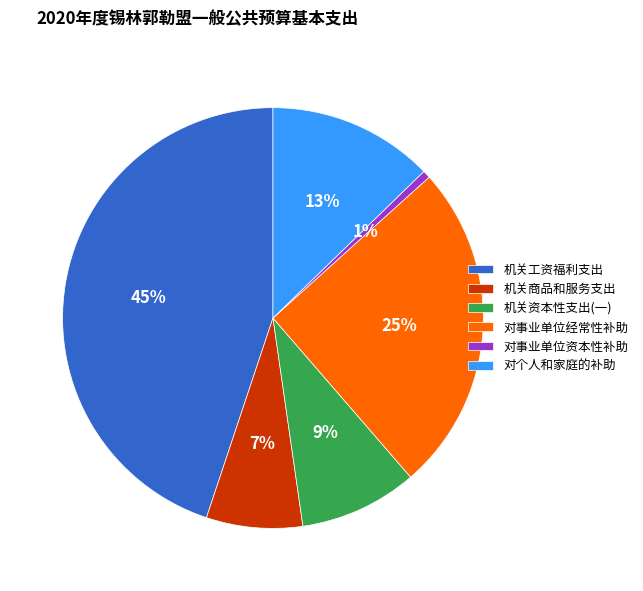

Which category has the smallest portion of the pie?

对事业单位资本性补助